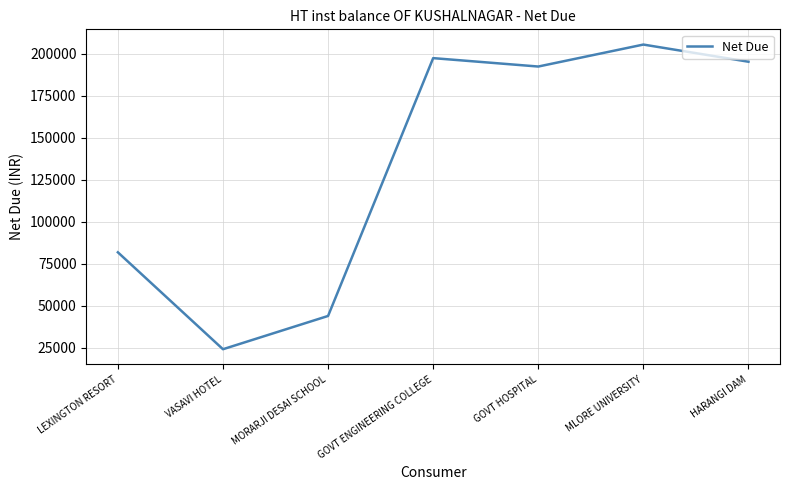

What is the ratio of the value at HARANGI DAM to the value at GOVT ENGINEERING COLLEGE?

1.0